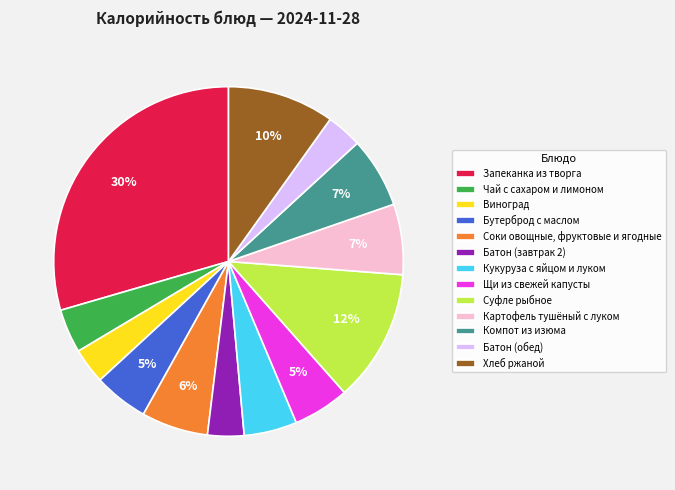

To the nearest percent, what is the difference between the Суфле рыбное and Чай с сахаром и лимоном slice percentages?

8%